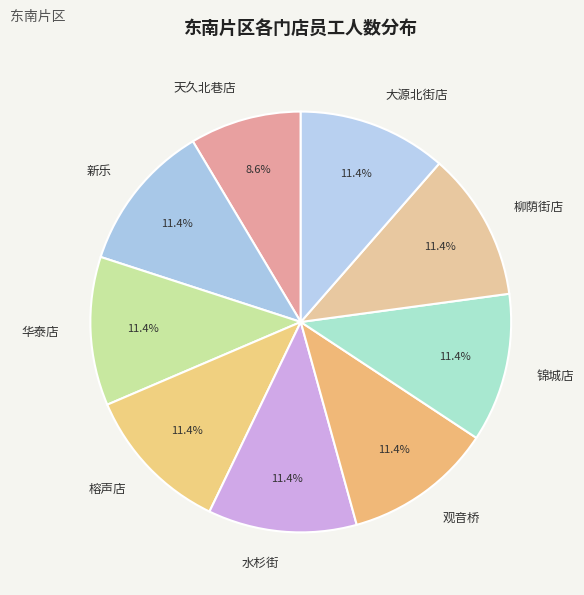

To the nearest percent, what is the average slice percentage?

11%